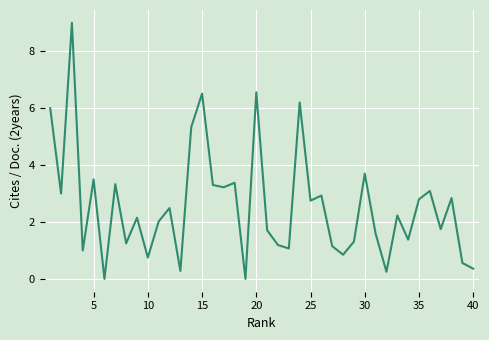

What is the greatest value displayed?

9.0